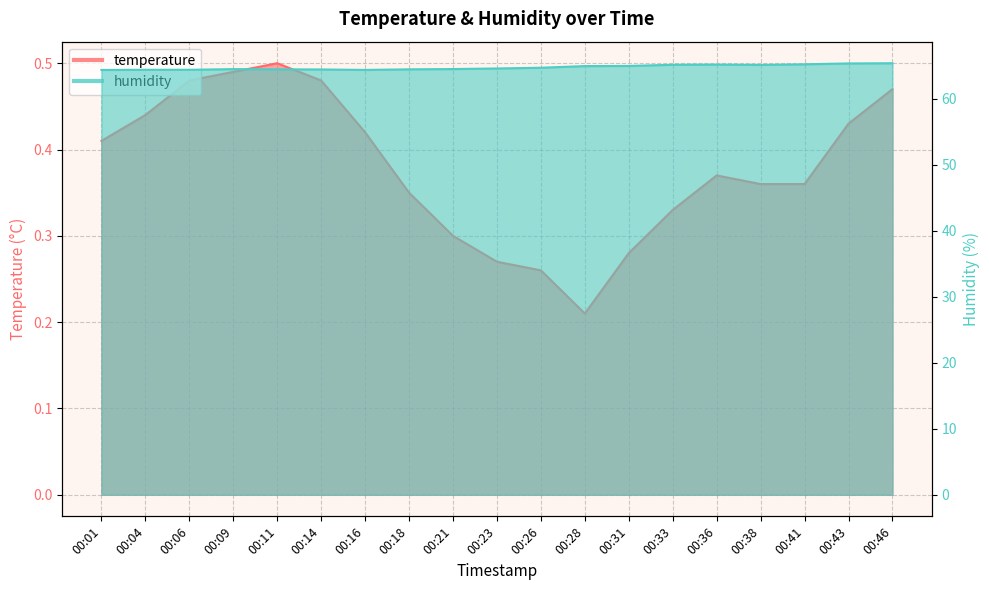

How many interior local peaks does the temperature series have?

2